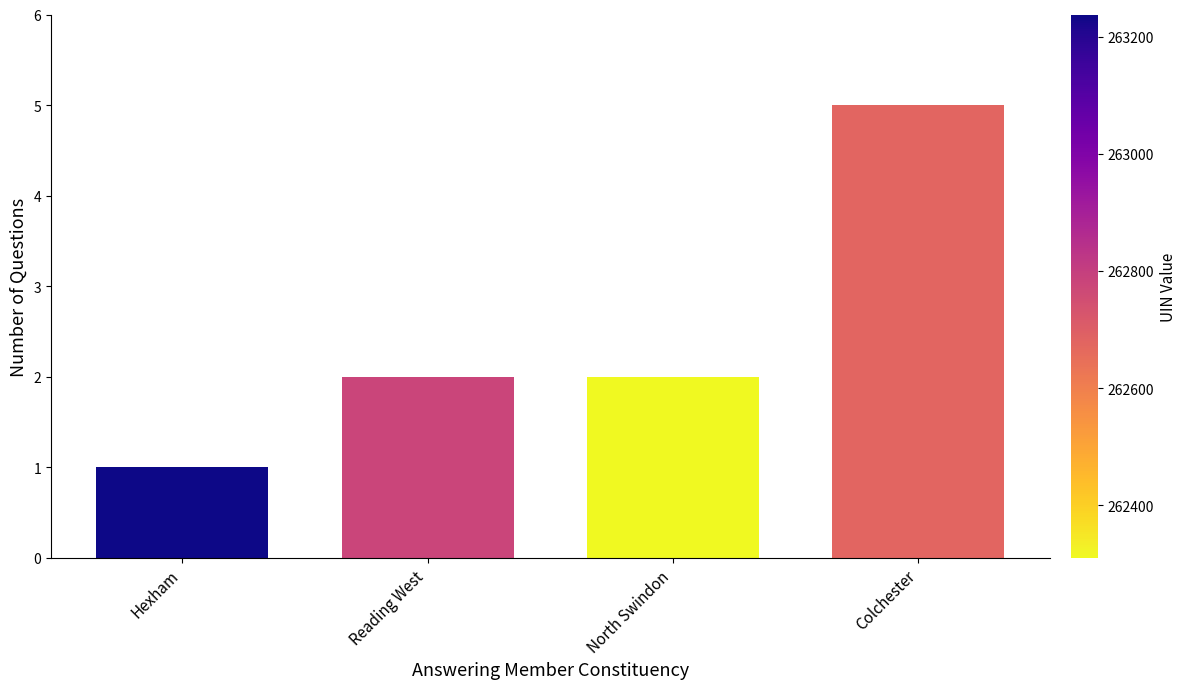

How many distinct data groups are displayed?

1